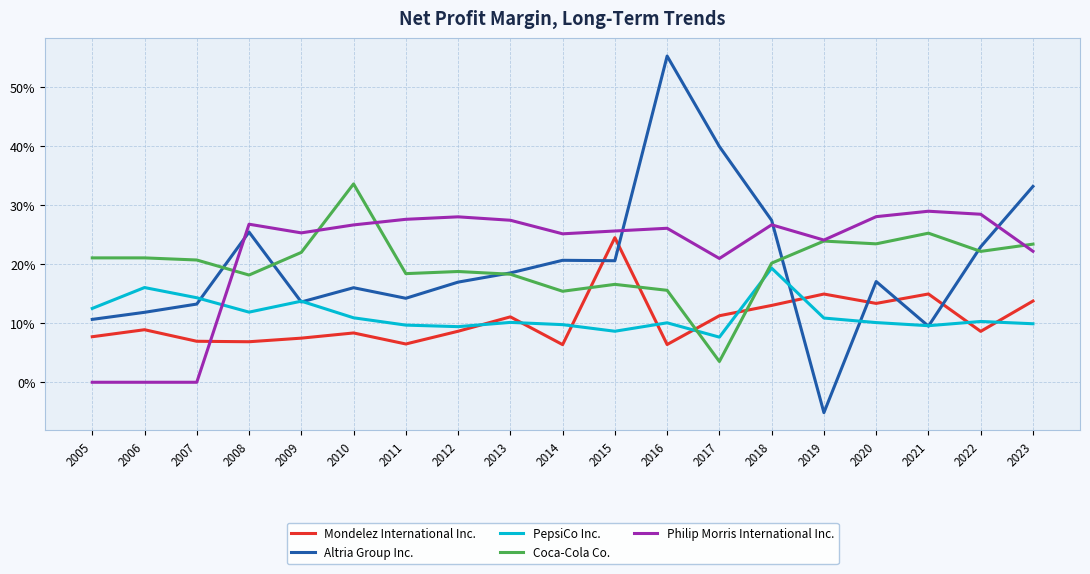

How many intersections are there between Altria Group Inc. and PepsiCo Inc.?

7